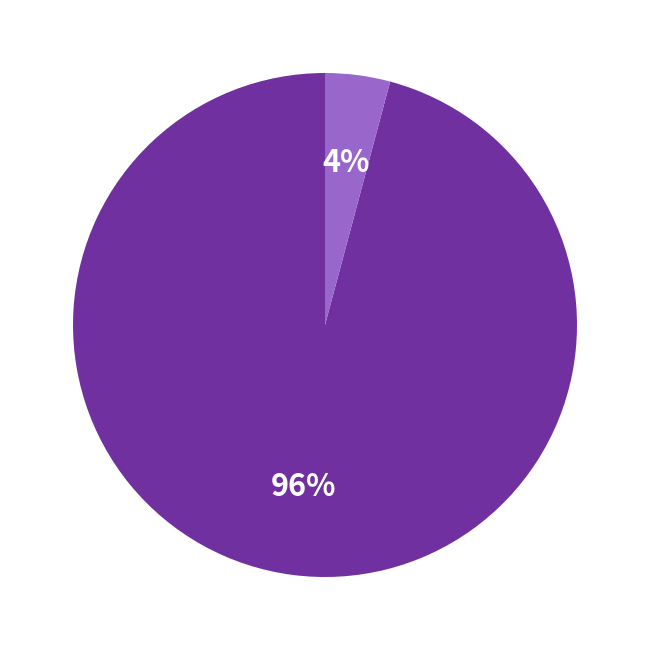

To the nearest percent, what is the average slice percentage?

50%